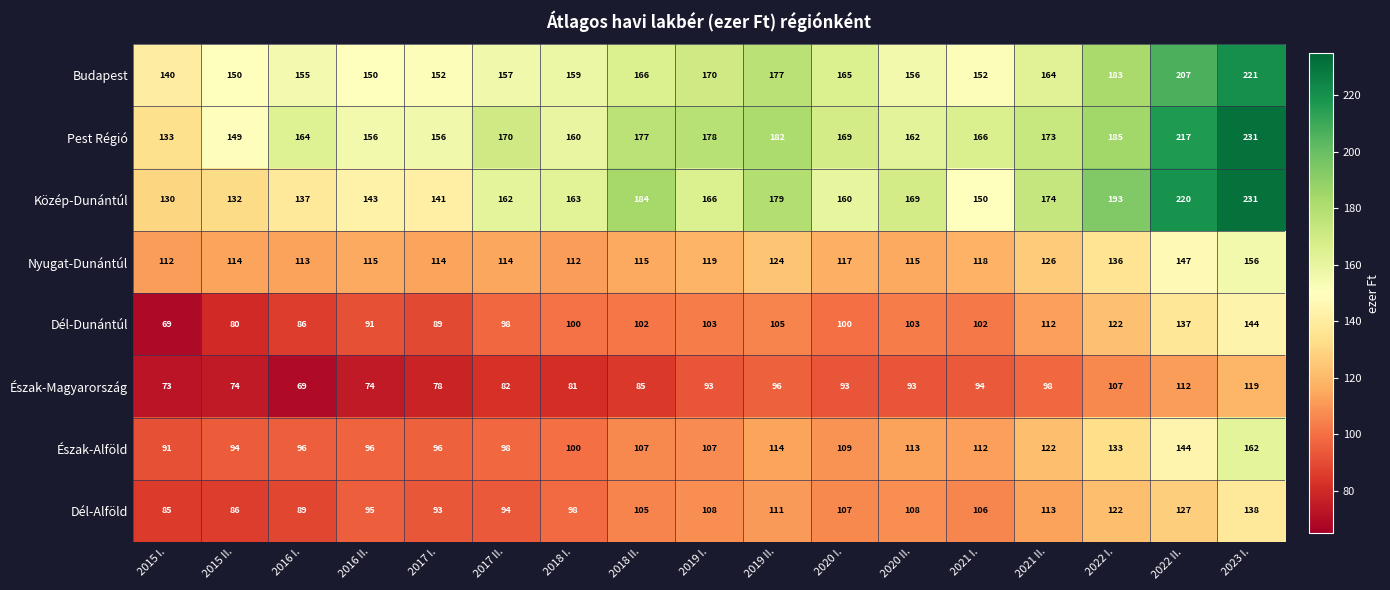

What is the smallest value displayed?

69